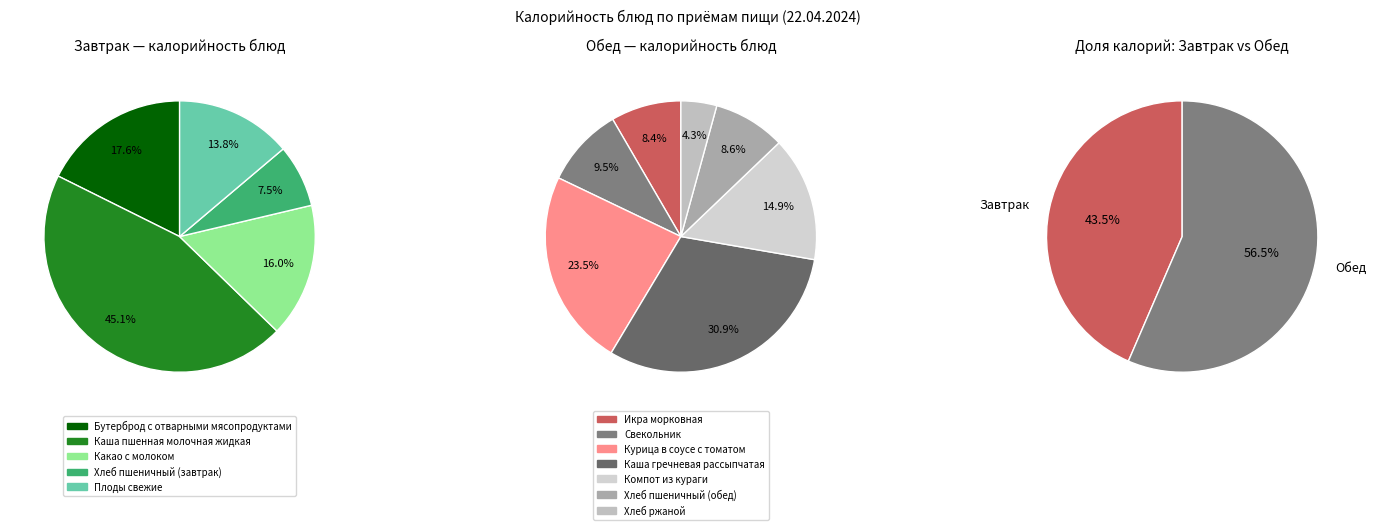

Count the number of slices in the pie.

5